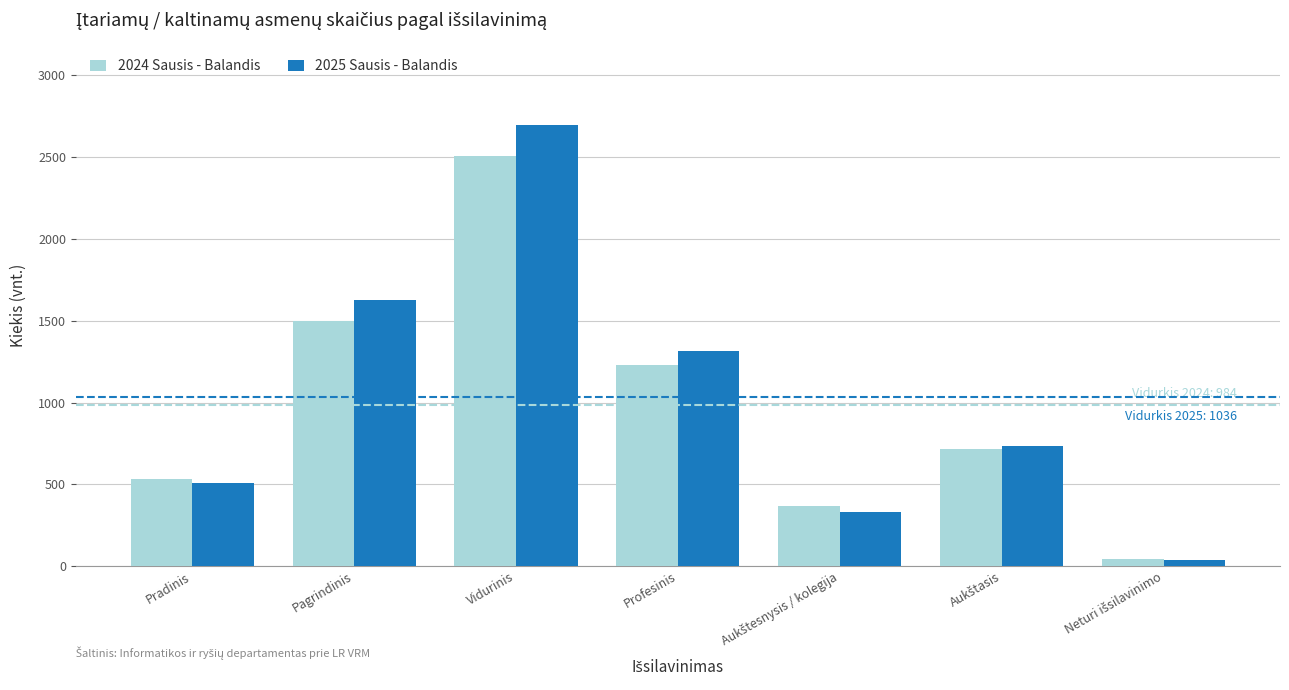

Which category has the highest value in the 2024 Sausis - Balandis series?

Vidurinis